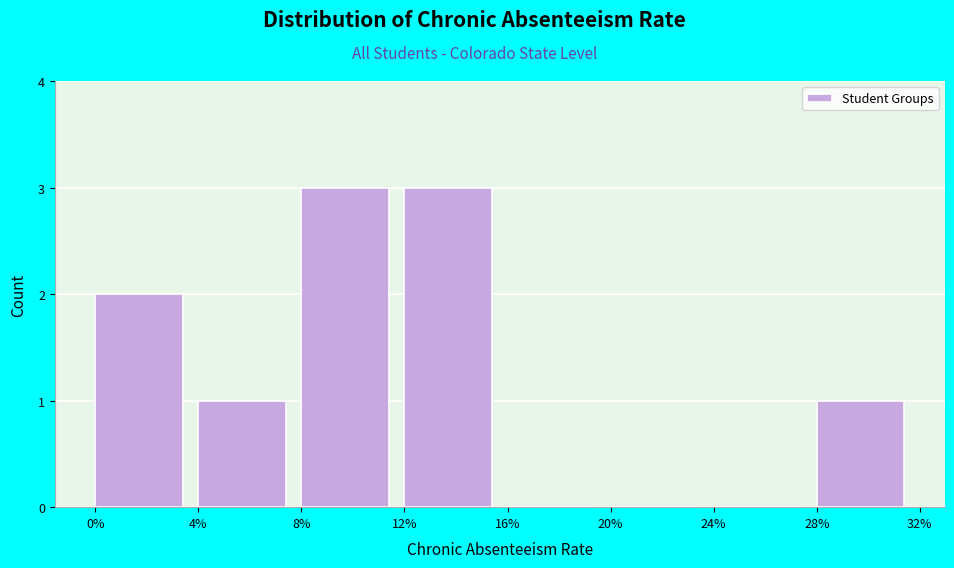

Reading right to left, what are all the values shown in this chart?

28%=1	24%=0	20%=0	16%=0	12%=3	8%=3	4%=1	0%=2